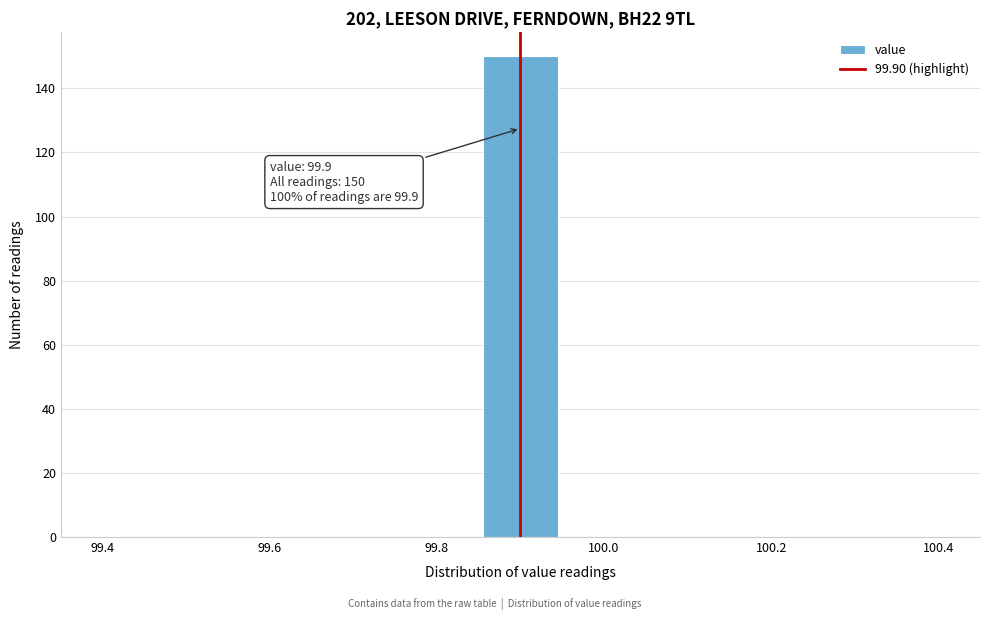

Over which range of the x-axis is the bar tallest?

99.86 to 99.94